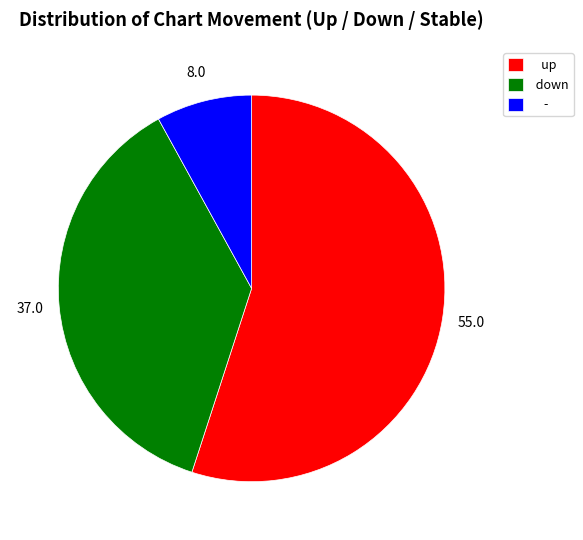

Rank the categories by value from lowest to highest.

-, down, up